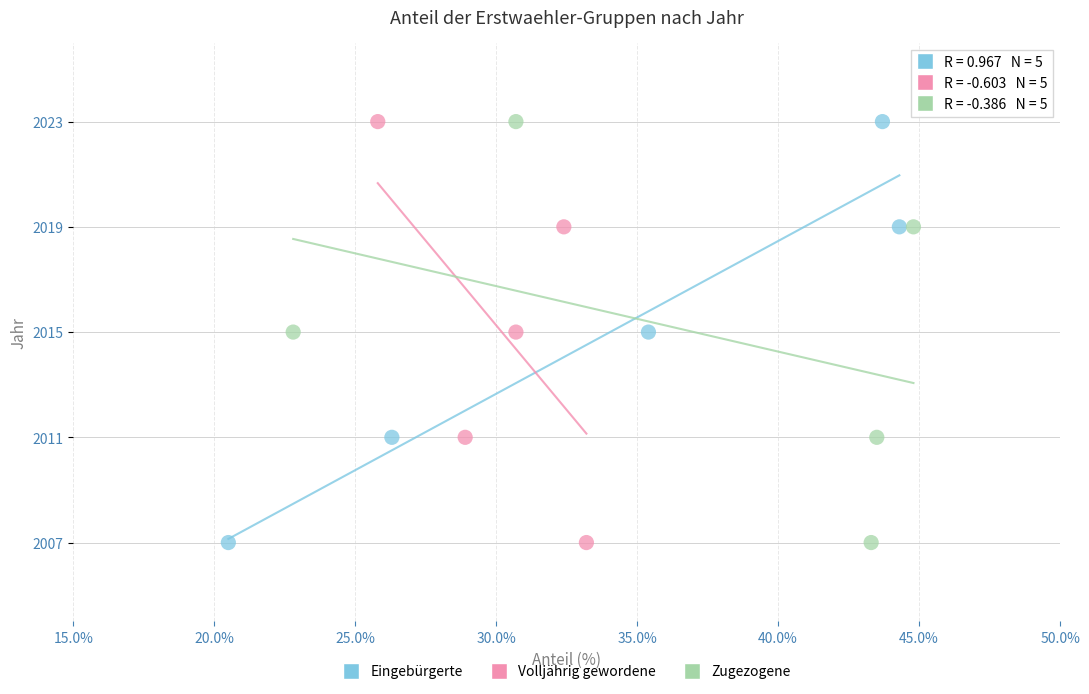

What are all the series names shown in the legend?

Eingebürgerte, Volljährig gewordene, Zugezogene